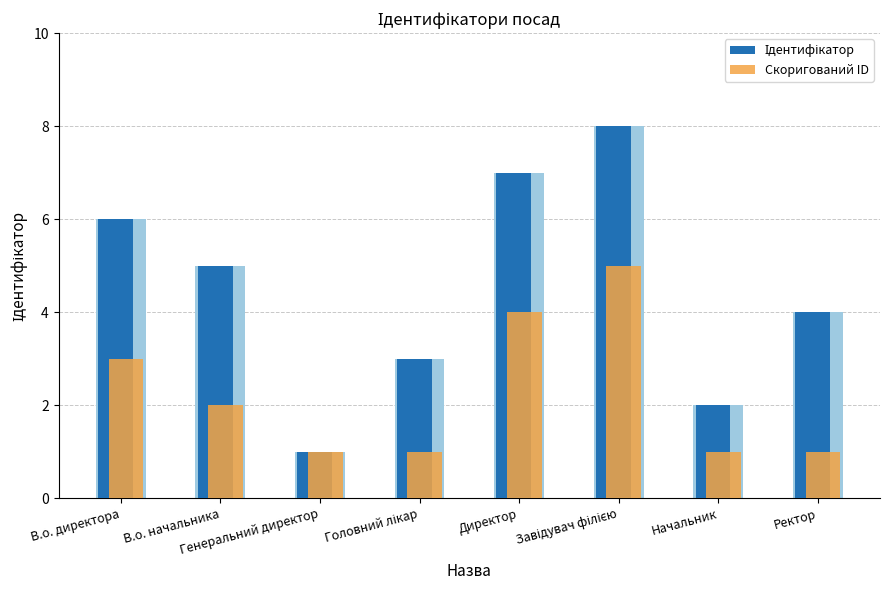

At which label does Скоригований ID reach its minimum?

Генеральний директор